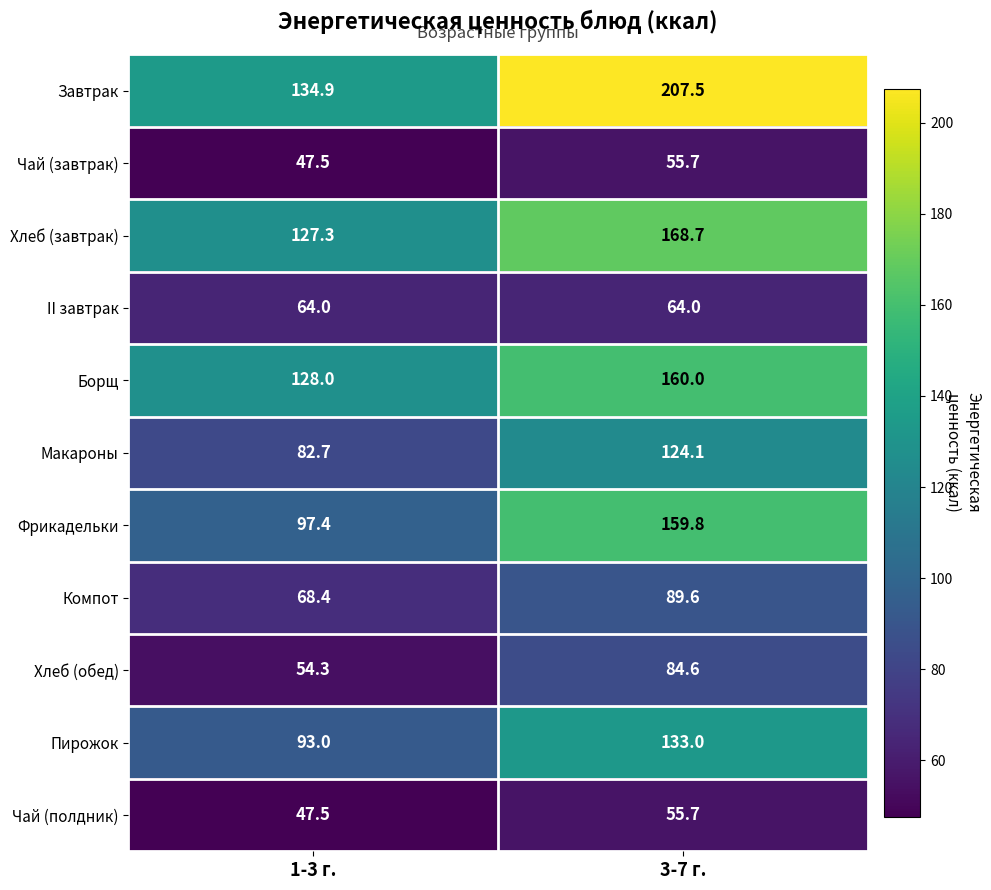

What is the smallest value displayed?

47.5